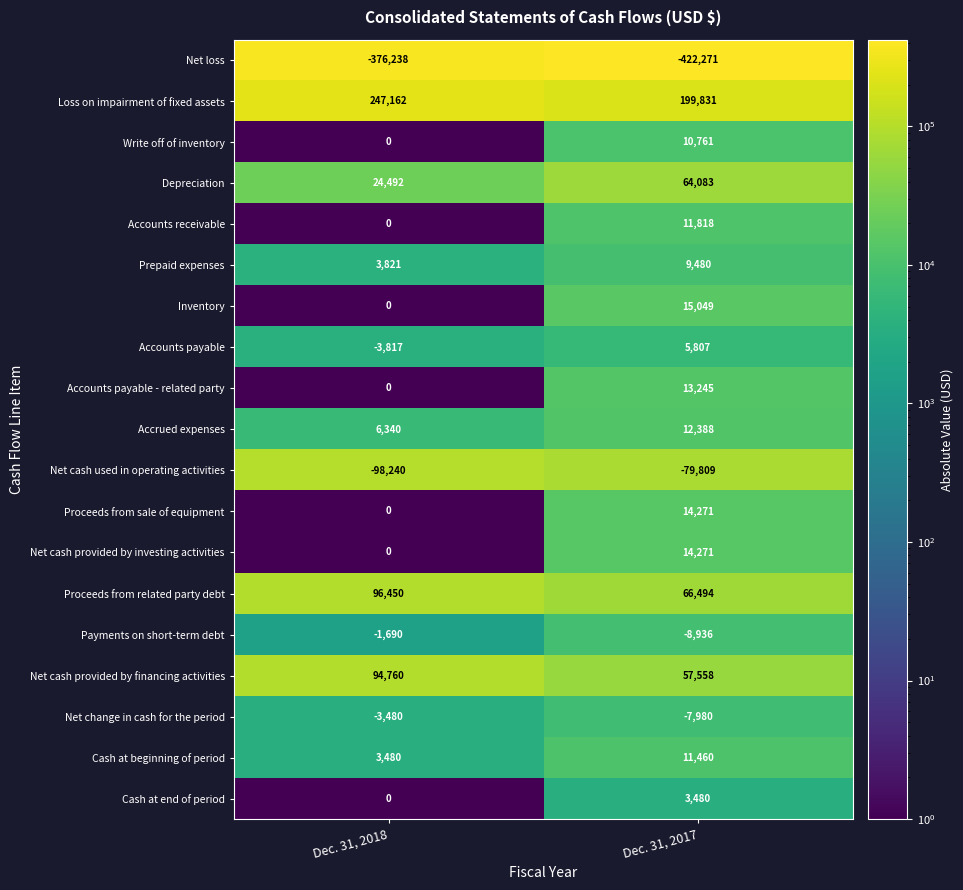

What value does the Cash at beginning of period series have at Dec. 31, 2018, to the nearest 50?

3500